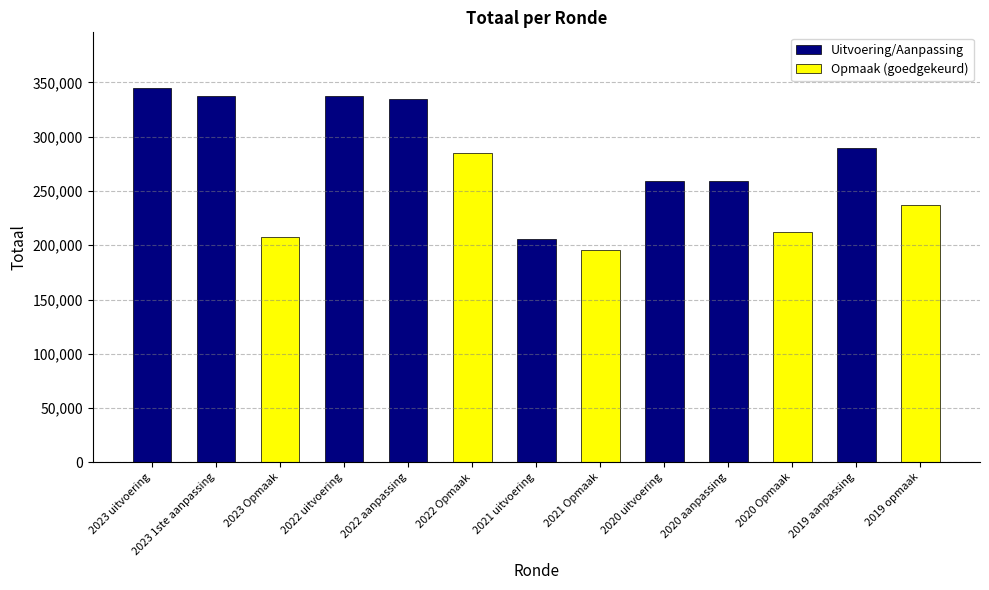

How many values exceed 259391?

6